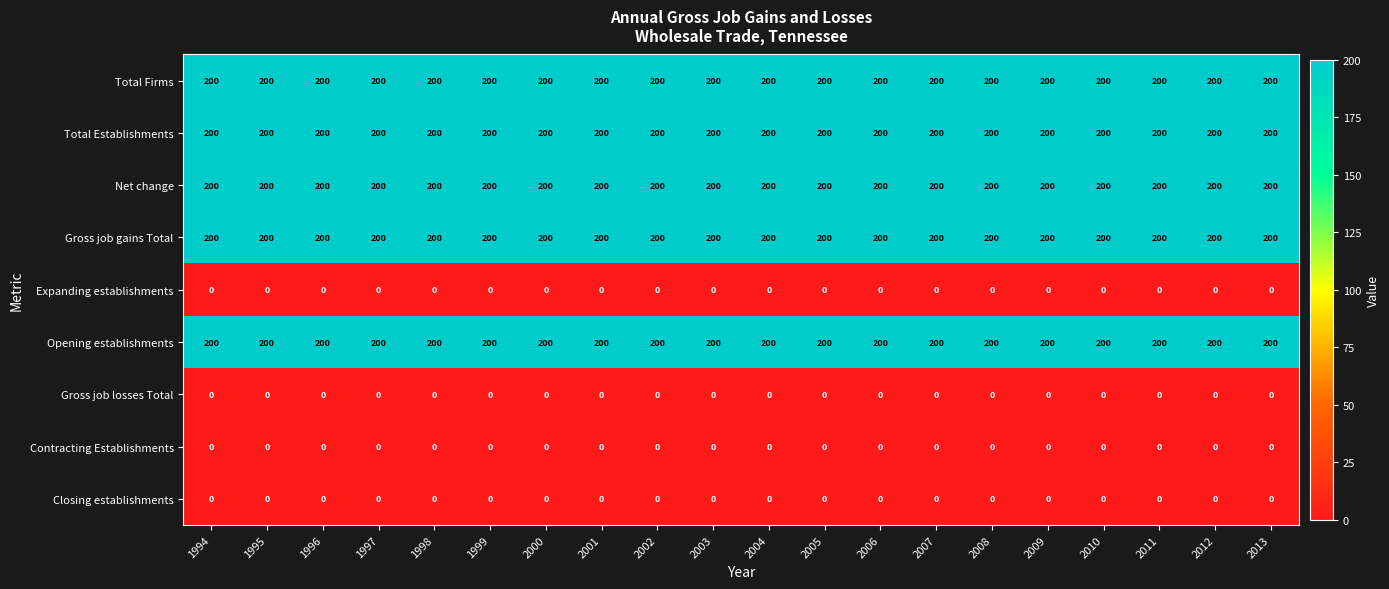

What is the lowest value of the Opening establishments series?

200